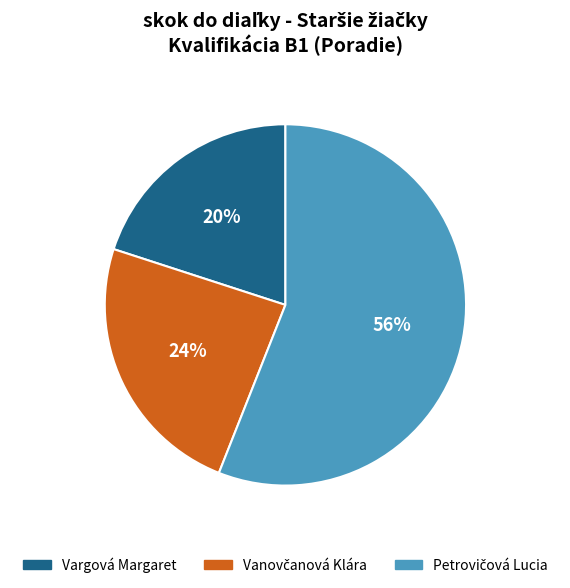

To the nearest percent, what is the average slice percentage?

33%